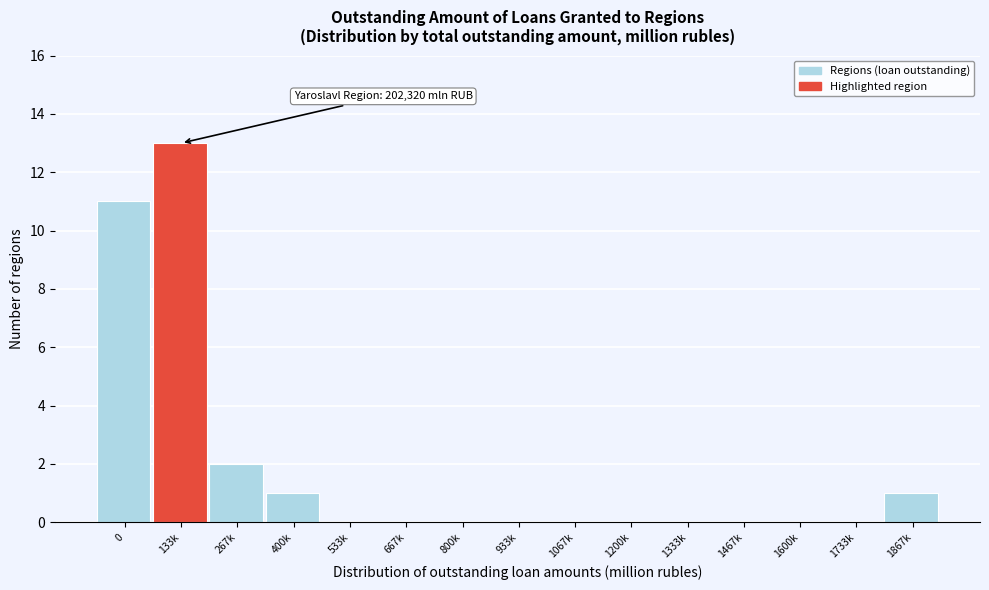

Reading left to right, list all the values displayed in this chart.

0=11	133k=13	267k=2	400k=1	533k=0	667k=0	800k=0	933k=0	1067k=0	1200k=0	1333k=0	1467k=0	1600k=0	1733k=0	1867k=1